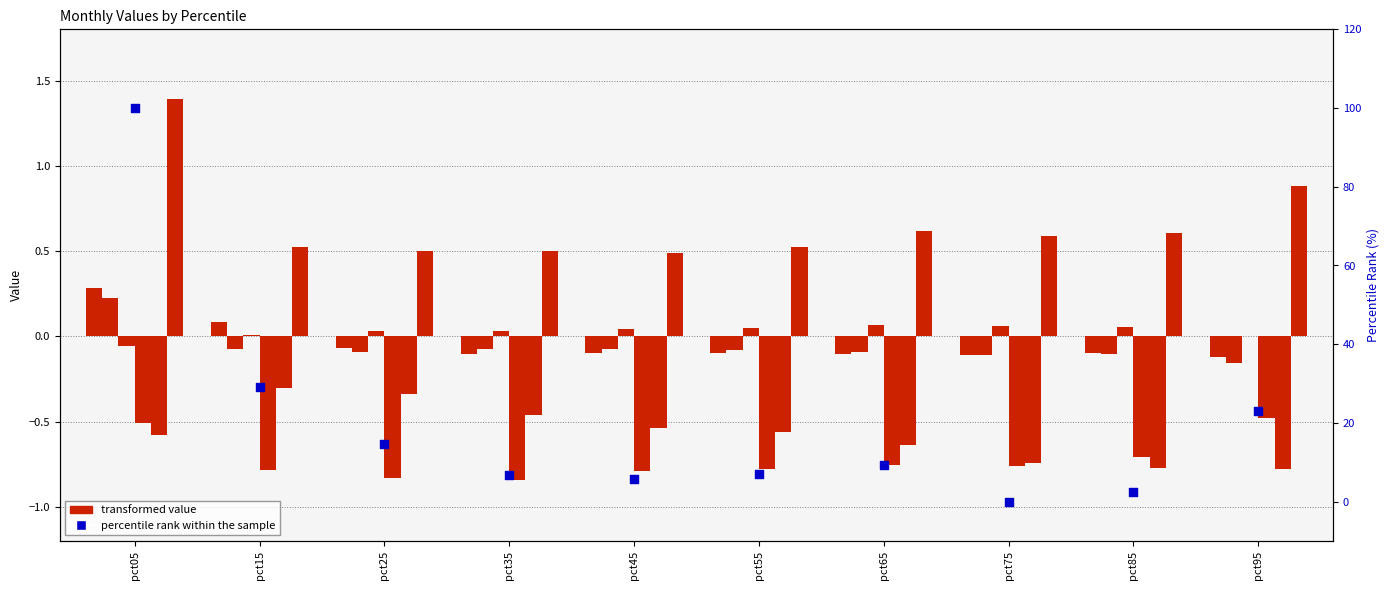

Which series contains the lowest Y value?

transformed value